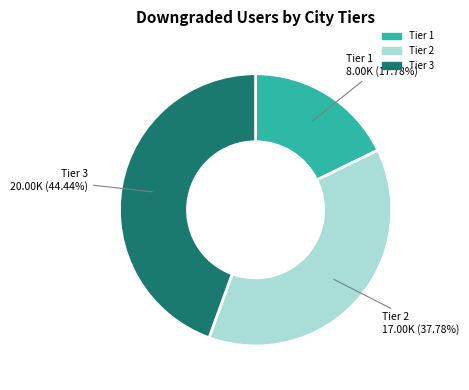

Does any single category account for the majority?

No